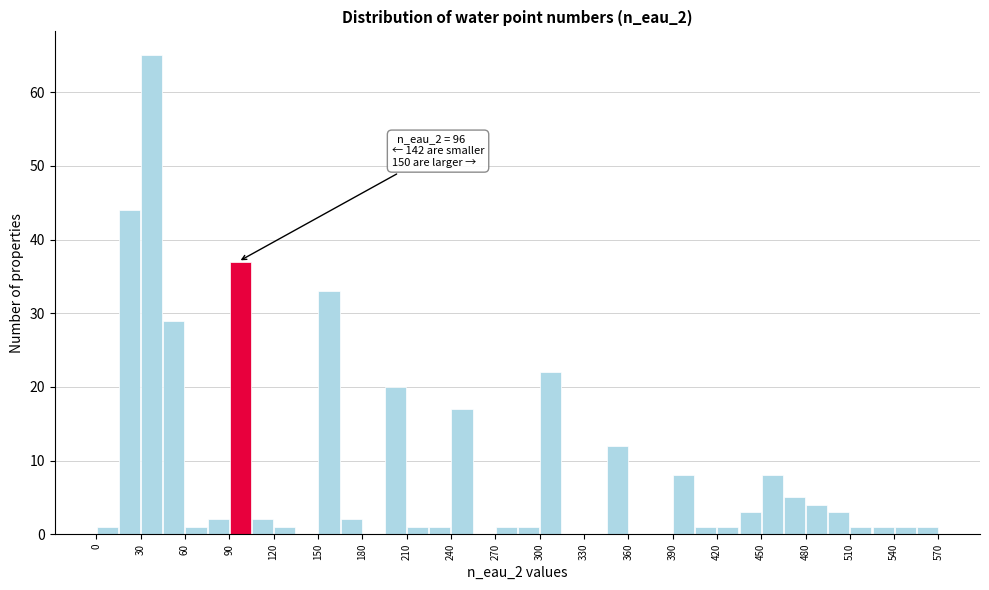

Around what value on the x-axis is the tallest bar? Give the approximate position of its centre, as read against the axis.

40